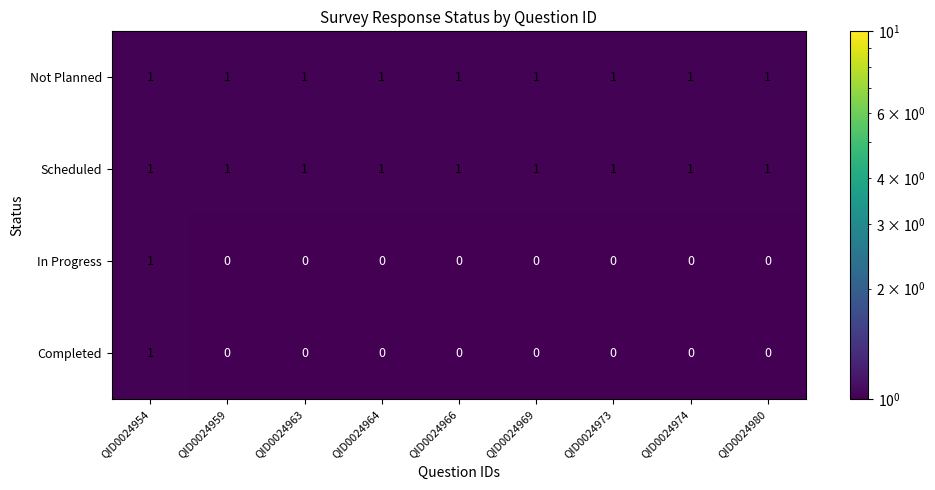

True or false: Not Planned has a value of 1 at QID0024959.

True